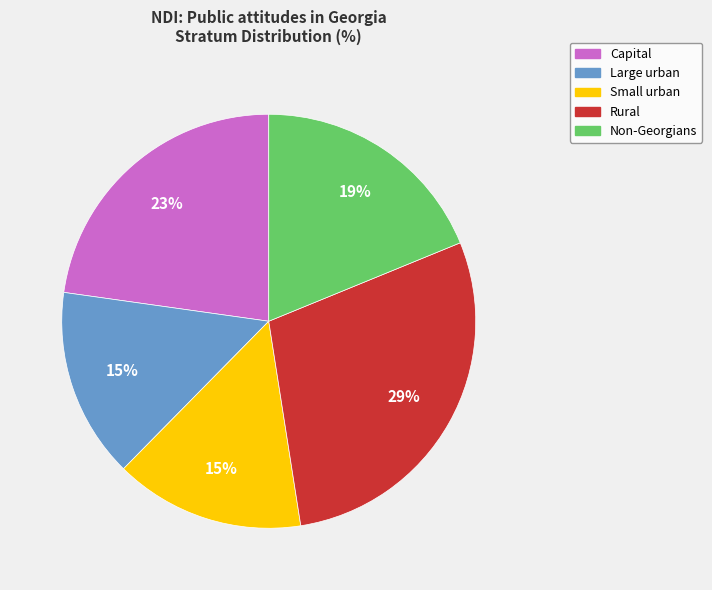

Approximately how many times larger is the value at Small urban compared to Capital?

0.7